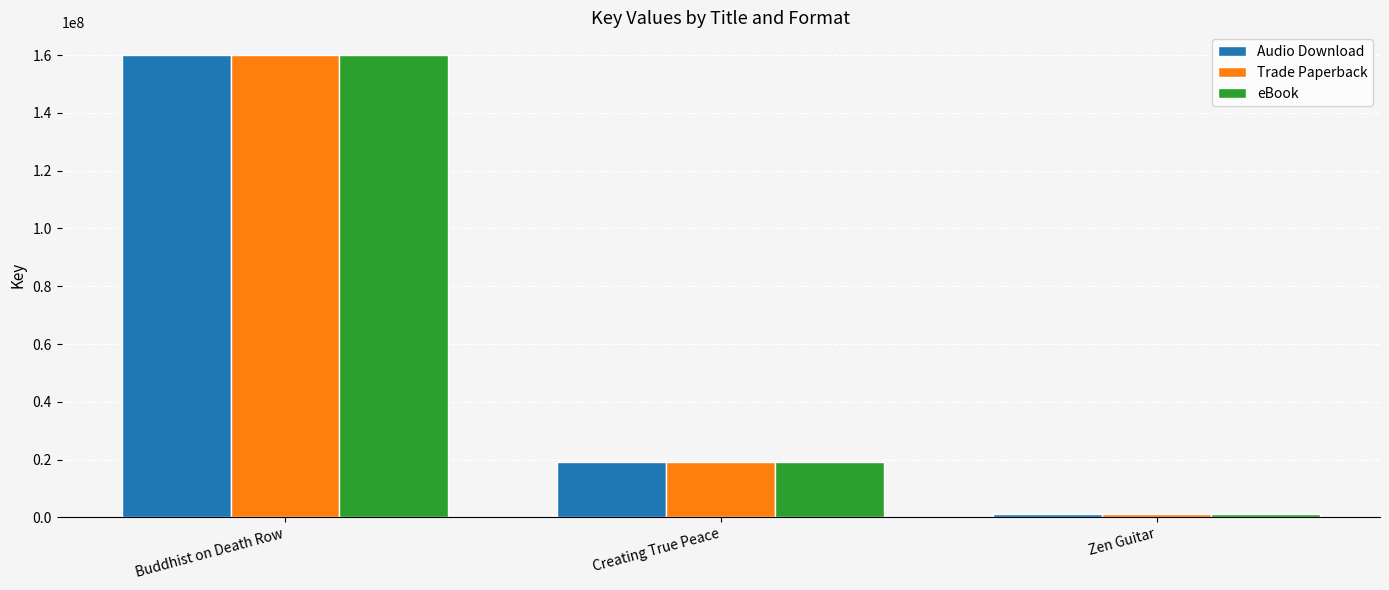

What is the difference between the maximum and minimum values in the Audio Download series?

158847518